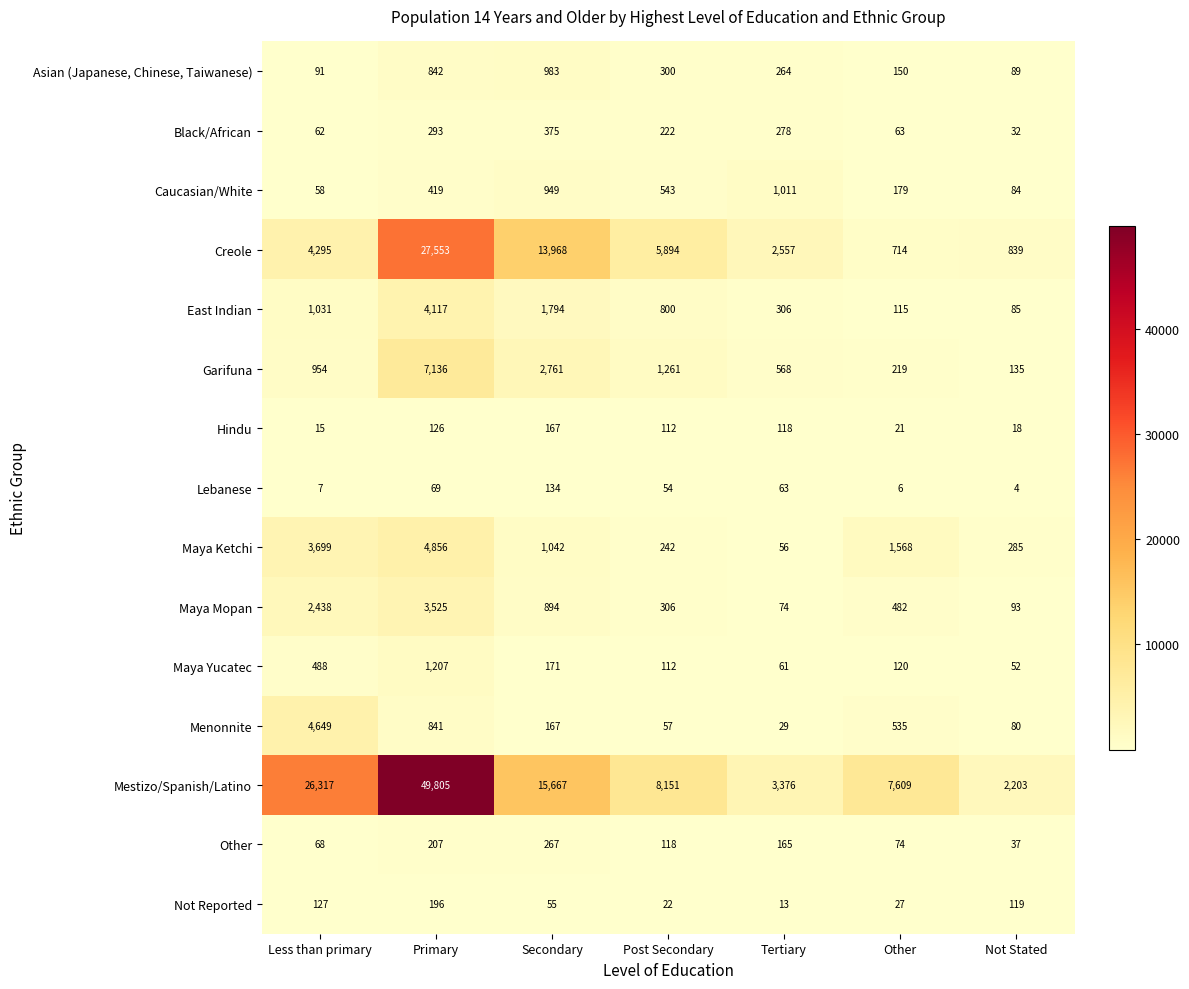

Rank the series at Primary from highest to lowest value.

Mestizo/Spanish/Latino, Creole, Garifuna, Maya Ketchi, East Indian, Maya Mopan, Maya Yucatec, Asian (Japanese, Chinese, Taiwanese), Menonnite, Caucasian/White, Black/African, Other, Not Reported, Hindu, Lebanese